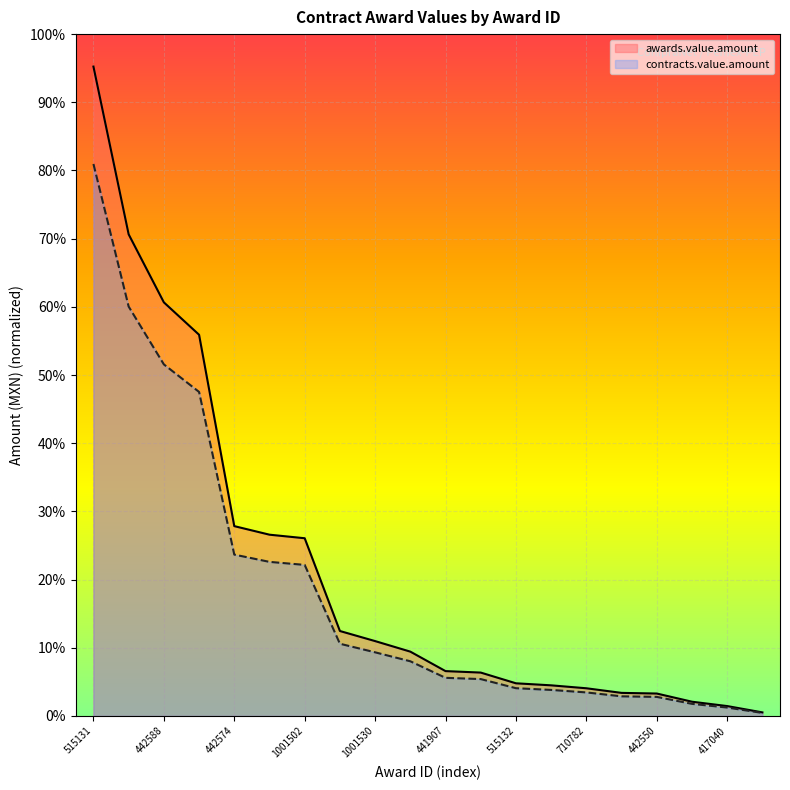

The contracts.value.amount series shows 2409795.9 at 442550. True or false?

True